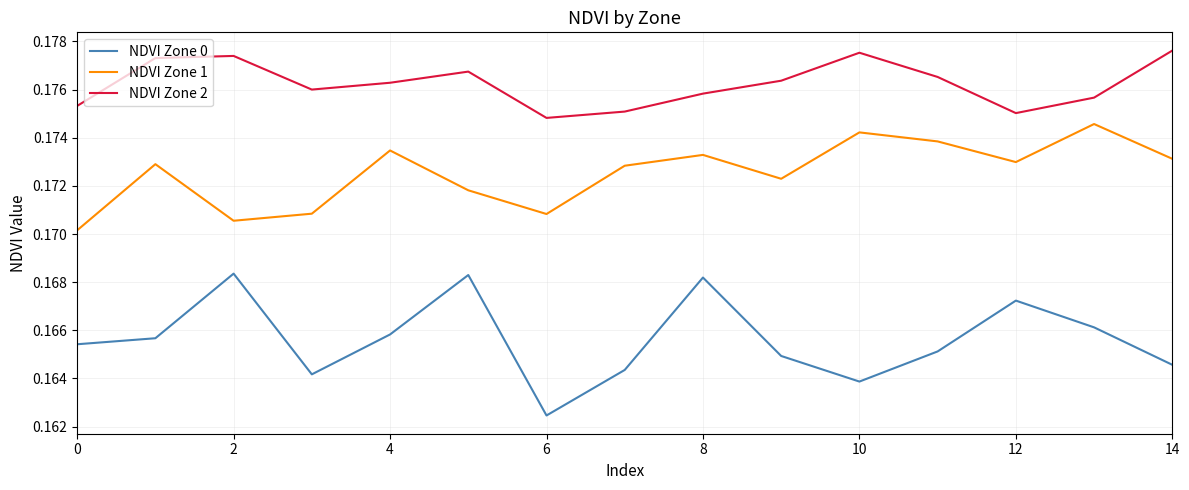

Is this an area chart (filled region under the line)?

No